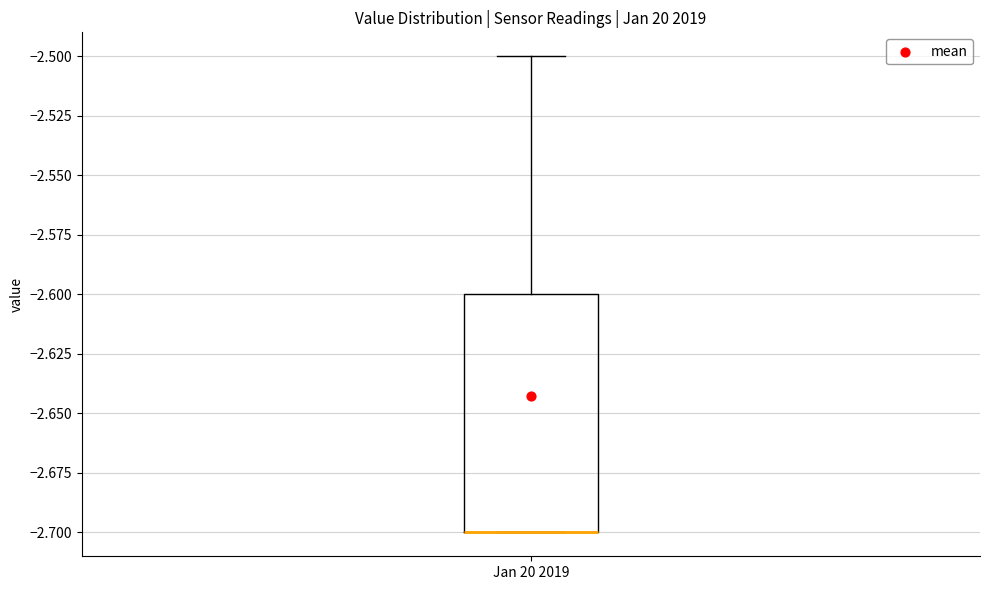

Where is the upper edge of the box for Jan 20 2019 on the y-axis? The values are not printed on the chart, so give them approximately, as read against the axis.

-2.6